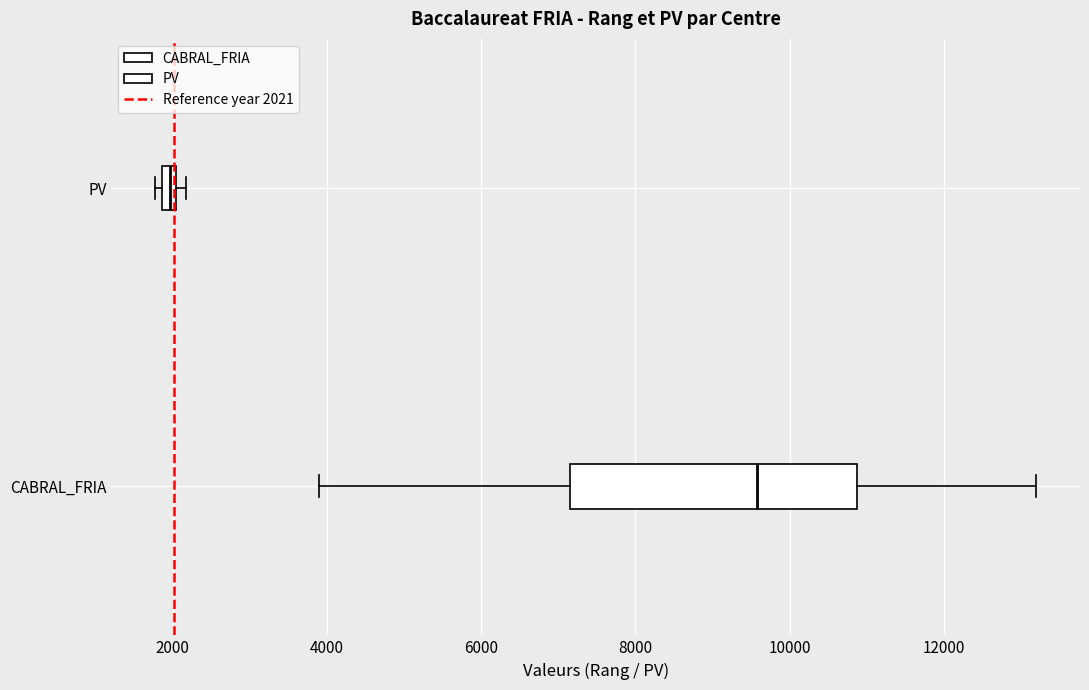

Comparing the boxes themselves (not the whiskers), which one is the widest?

CABRAL_FRIA